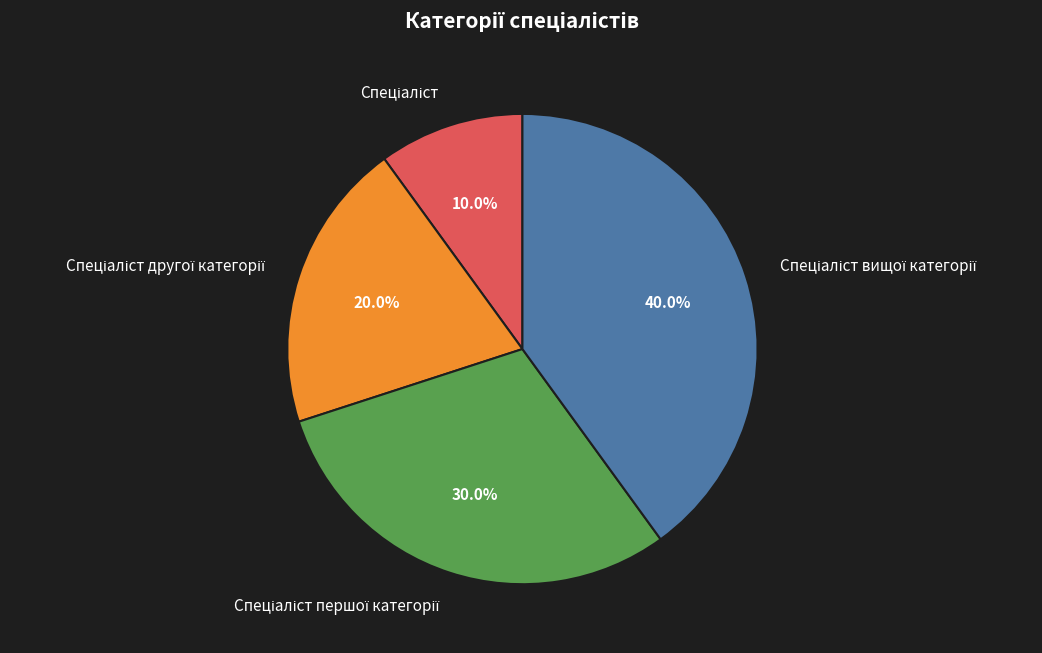

Is there a majority slice in this chart?

No